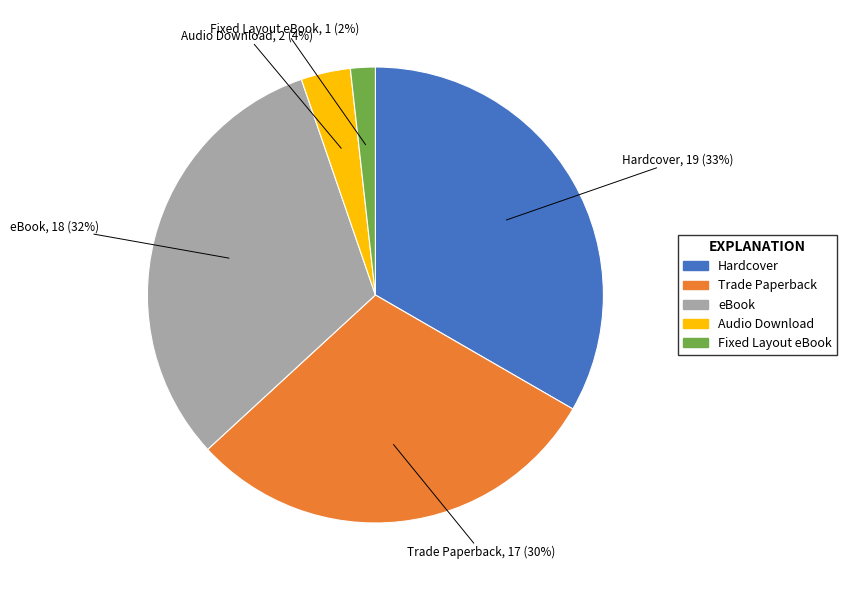

Is the sum of Audio Download and eBook greater than half?

No